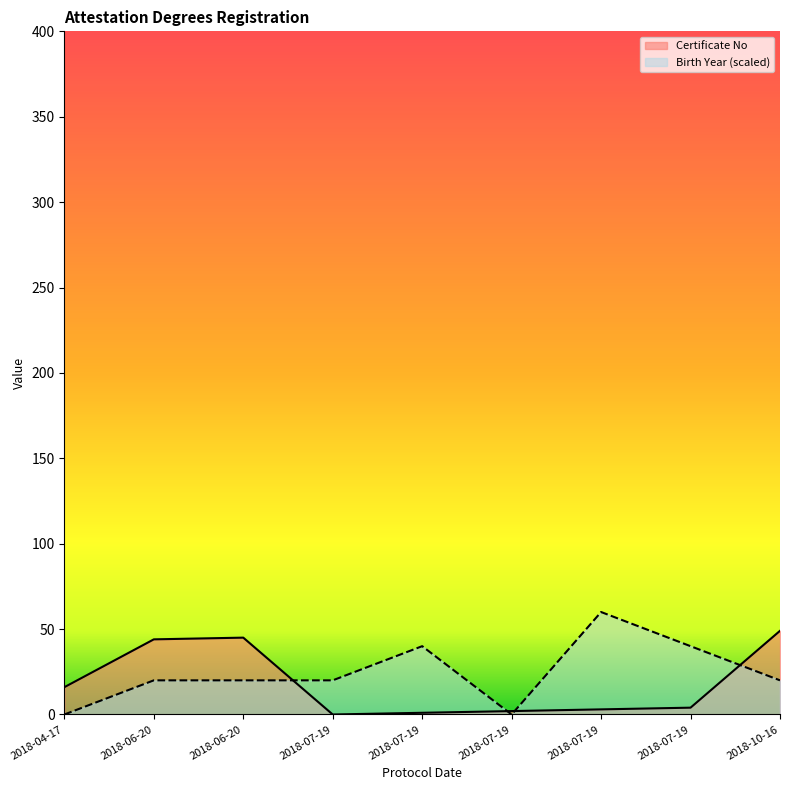

Which series has the largest total across all categories?

Birth Year (scaled)